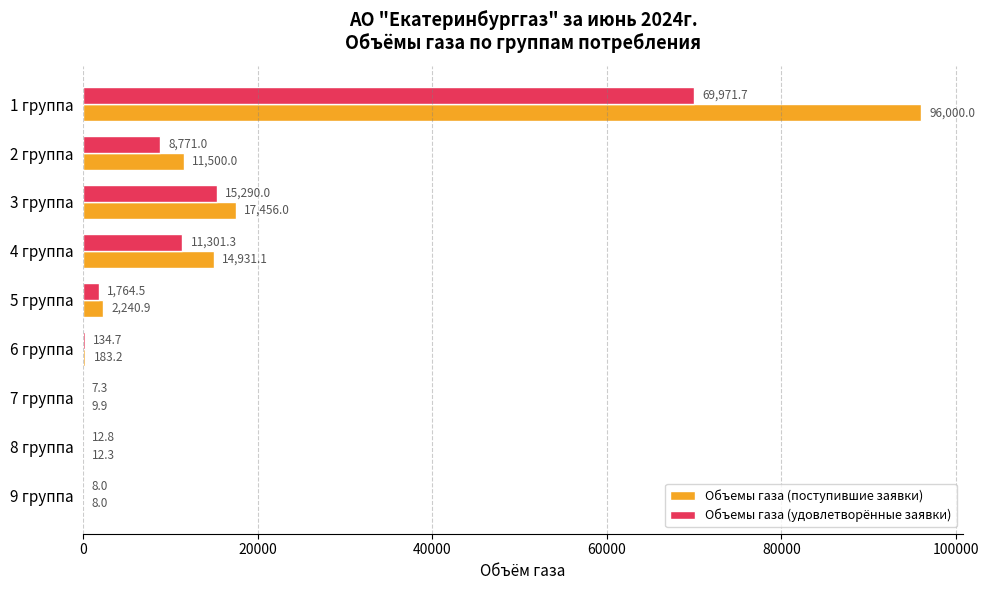

What is the sum of the Объемы газа (поступившие заявки) values at 6 группа and 5 группа?

2424.1